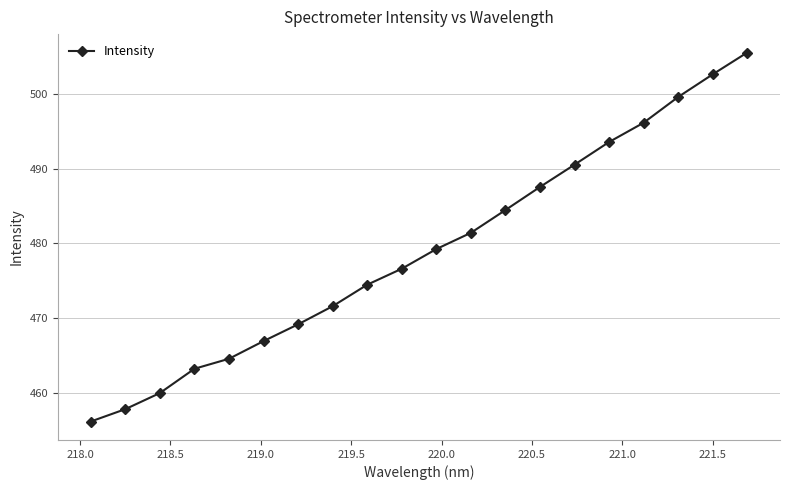

Count the number of categories in the chart.

20